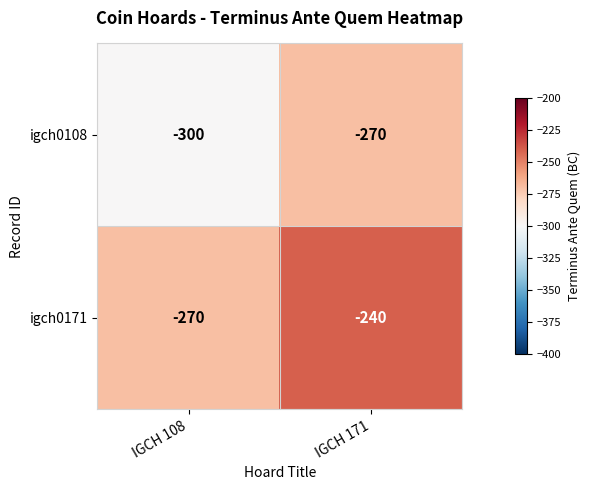

At which category is the sum across all series the highest?

IGCH 171